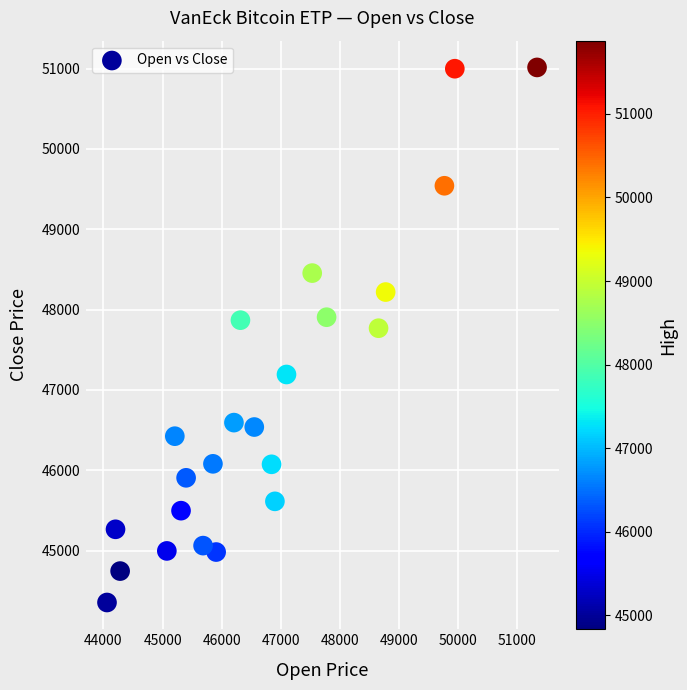

What Y value in the scatter plot is closest to 47684?

47768